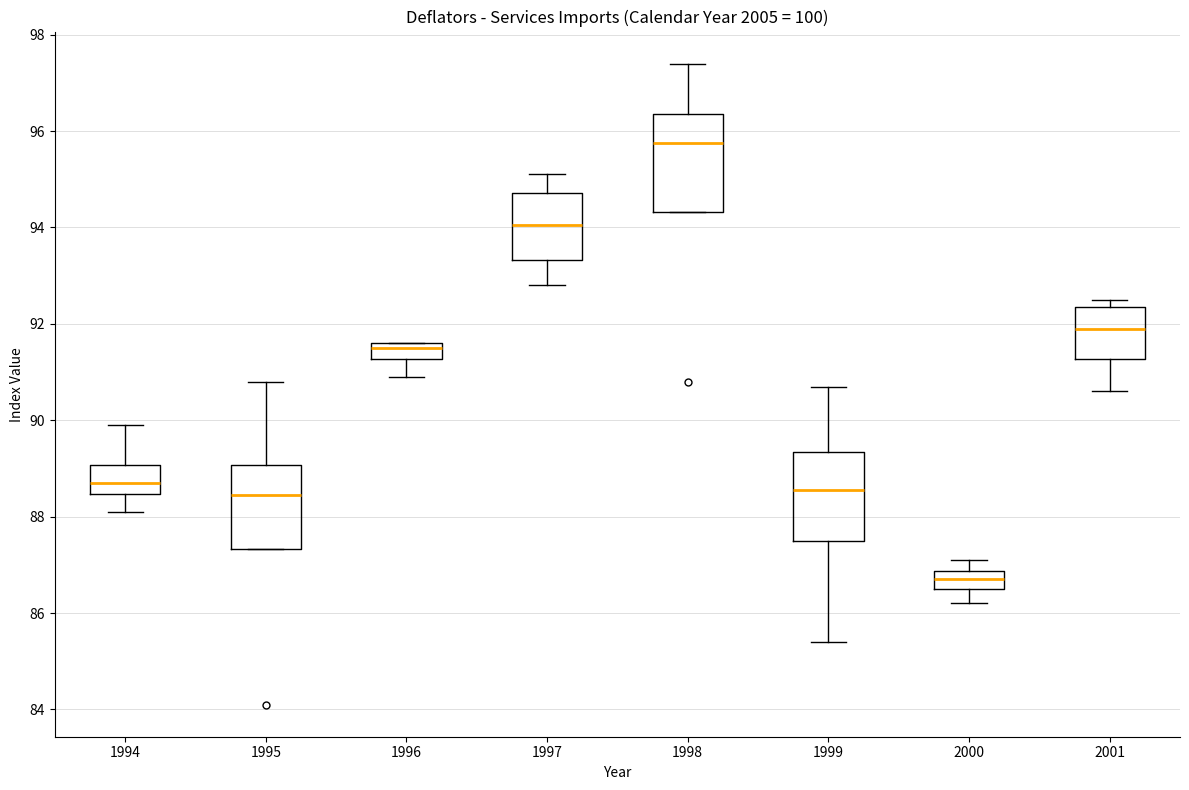

Reading left to right, read every box against the y-axis: the position of its median line, the range the box covers, and the ends of its whiskers. The values are not printed on the chart, so give them approximately, as read against the axis.

1994: median 88.8, box 88.4 to 89.0, whiskers 88.2 to 90.0
1995: median 88.4, box 87.4 to 89.0, whiskers 87.4 to 90.8
1996: median 91.6 (just below the box's upper edge), box 91.2 to 91.6, whiskers 91.0 to 91.6
1997: median 94.0, box 93.4 to 94.8, whiskers 92.8 to 95.2
1998: median 95.8, box 94.4 to 96.4, whiskers 94.4 to 97.4
1999: median 88.6, box 87.6 to 89.4, whiskers 85.4 to 90.8
2000: median 86.8 (inside the box), box 86.6 to 86.8, whiskers 86.2 to 87.2
2001: median 92.0, box 91.2 to 92.4, whiskers 90.6 to 92.6